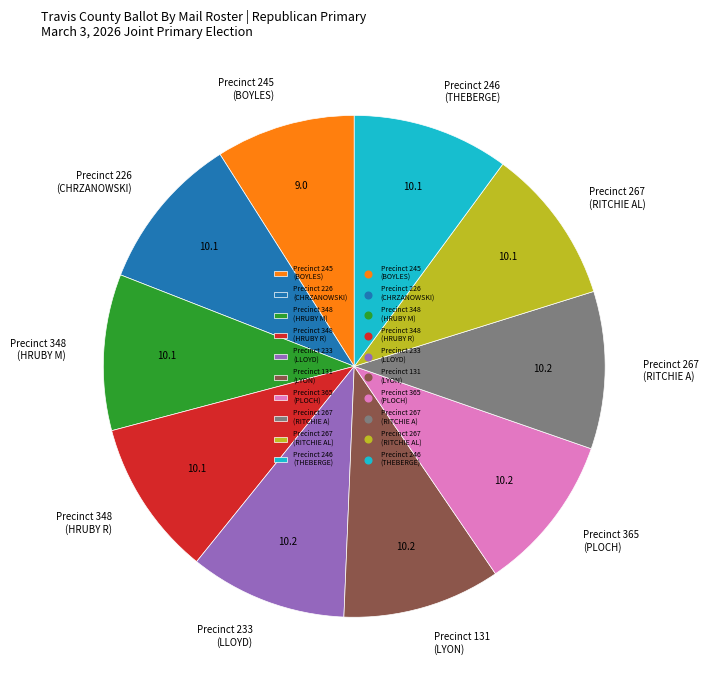

Is the sum of Precinct 365 (PLOCH) and Precinct 245 (BOYLES) greater than half?

No